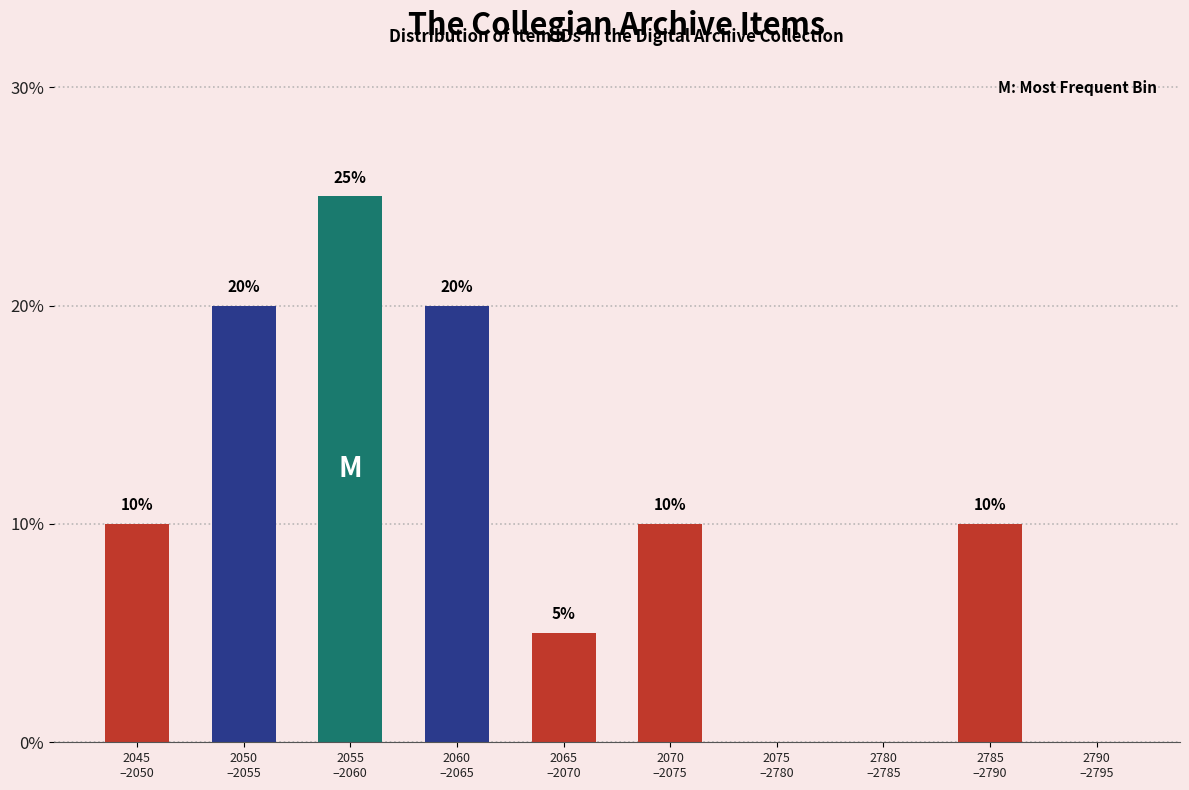

What is the sum of all values?

100